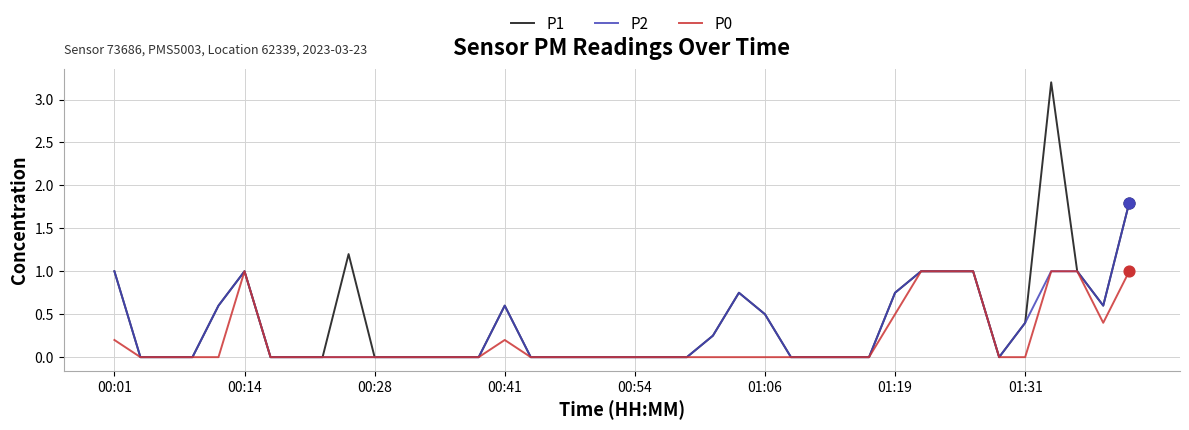

Which series has the largest total across all categories?

P1